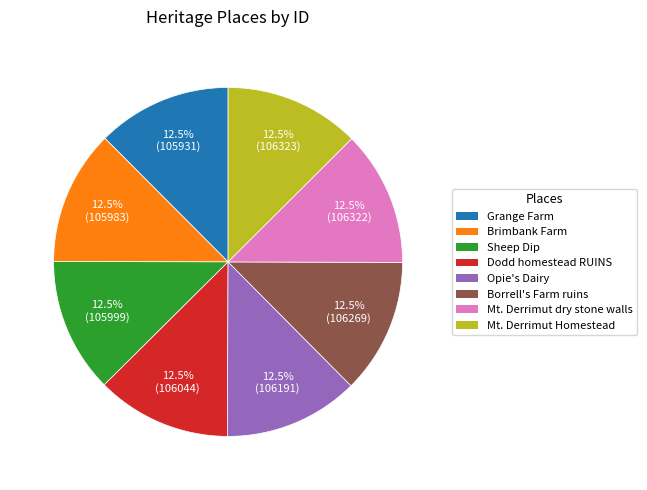

What is the total percentage of Grange Farm and Borrell's Farm ruins?

25.0%